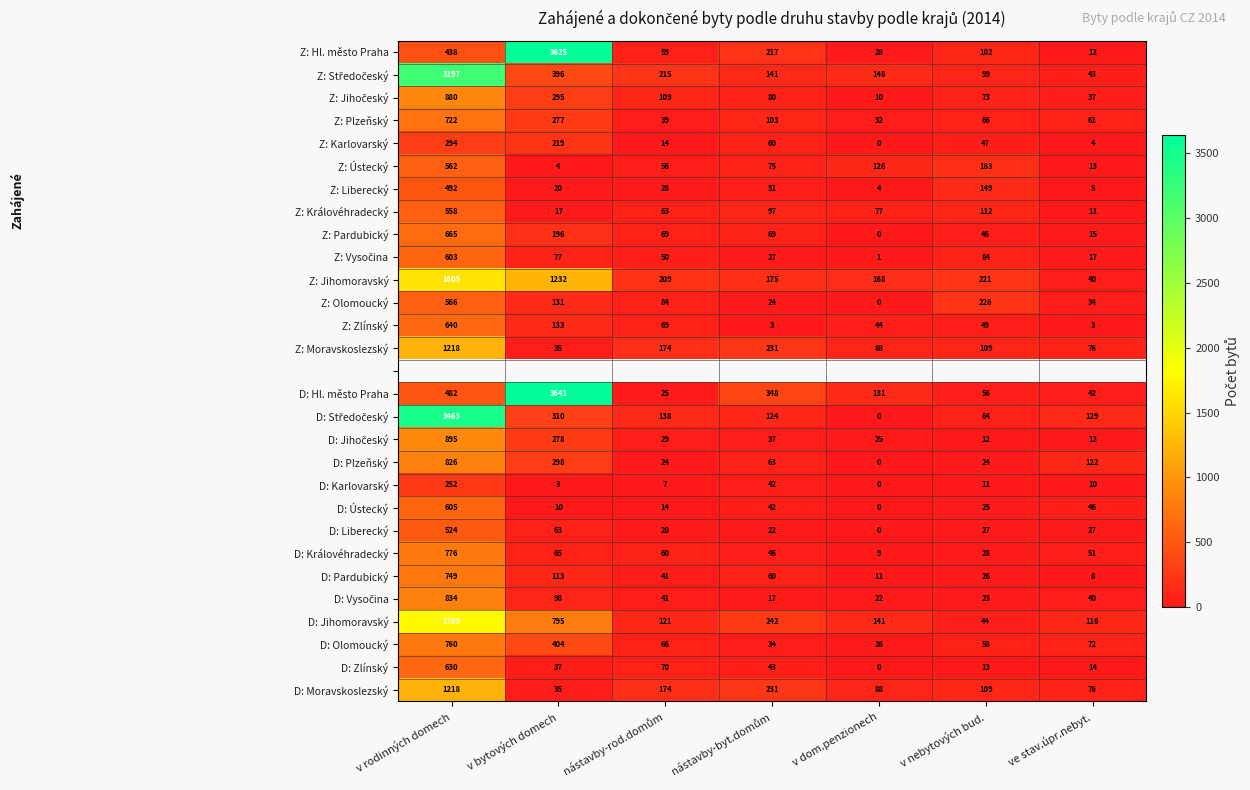

The D: Ústecký series shows 25 at v nebytových bud.. True or false?

True